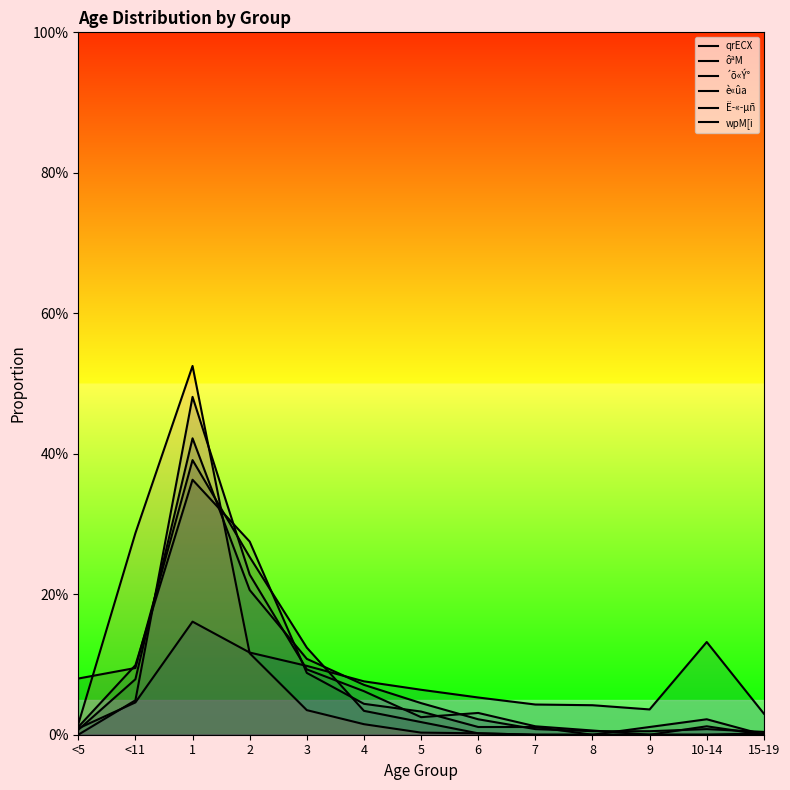

What is the total value across all series at 9?

0.1